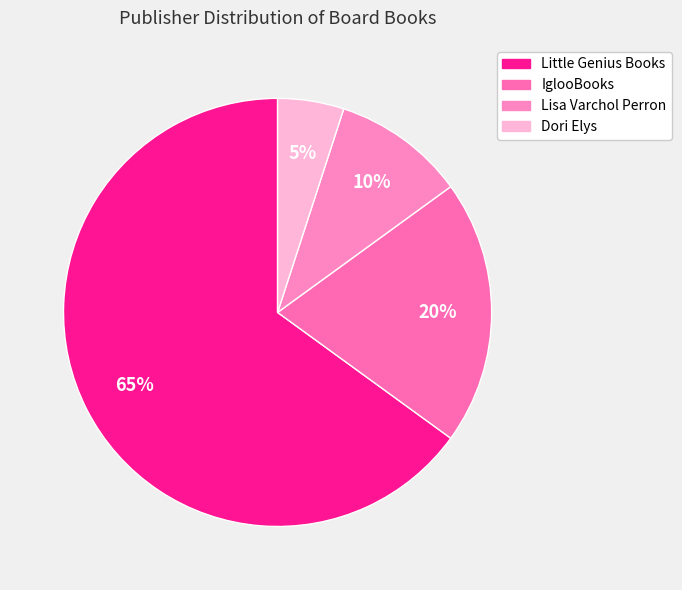

What percentage is NOT represented by Dori Elys?

95.0%